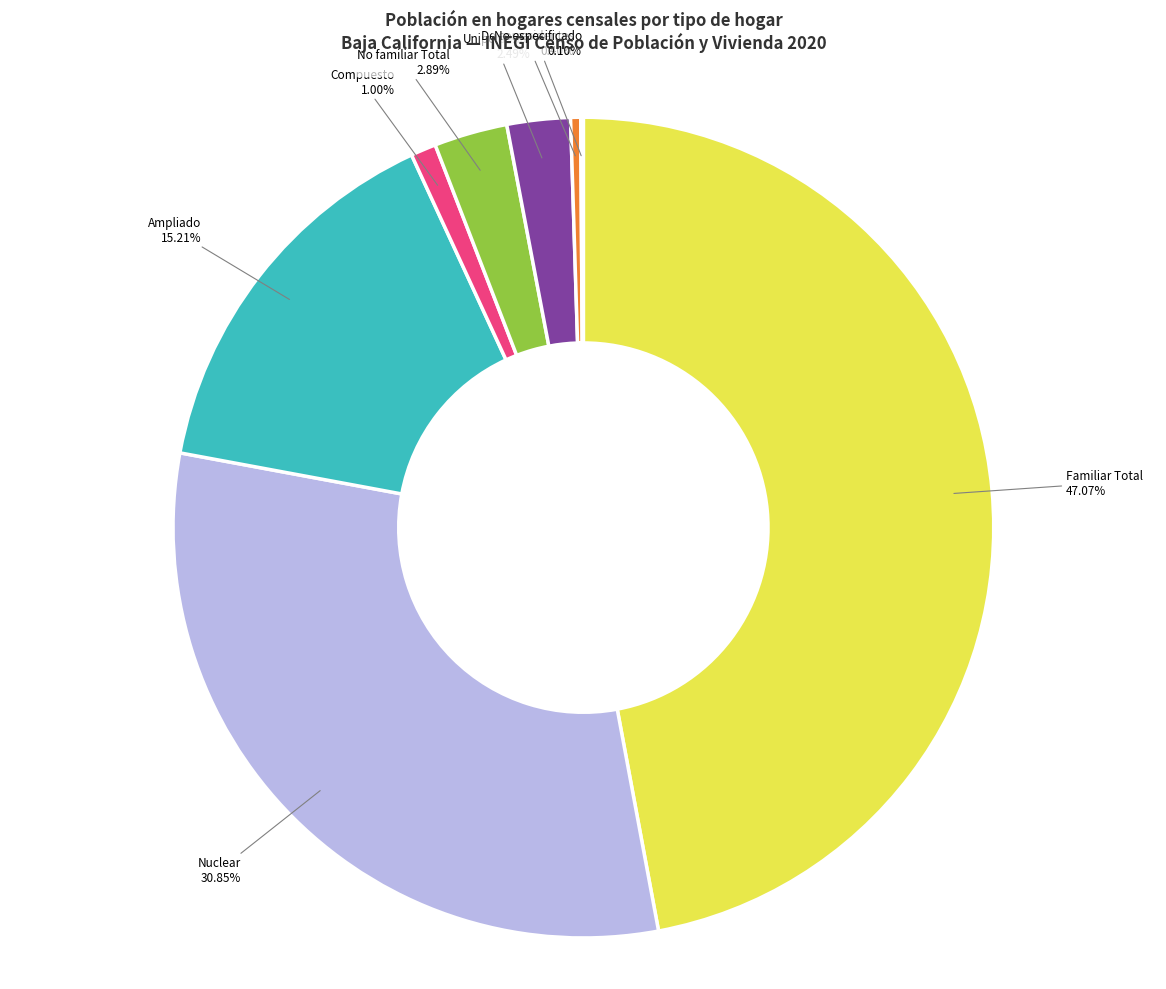

To the nearest percent, what is the average slice percentage?

12%